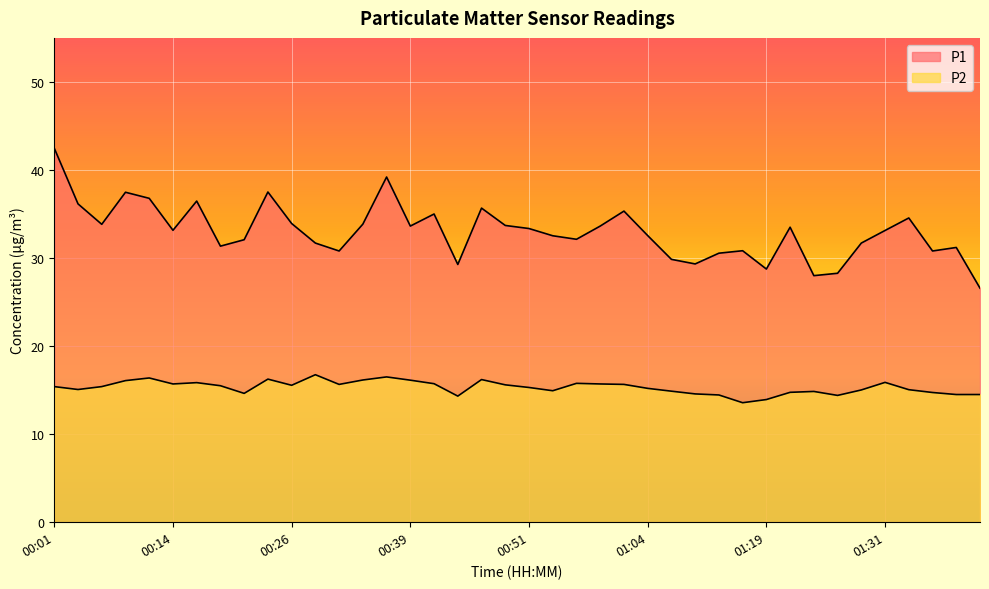

Where is the first local maximum for P1?

00:09